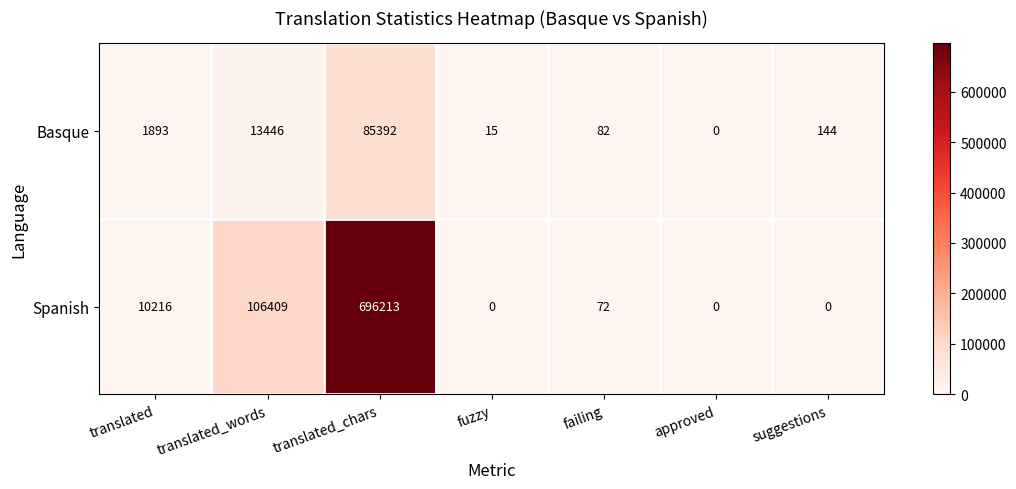

Which series has the largest total across all categories?

Spanish